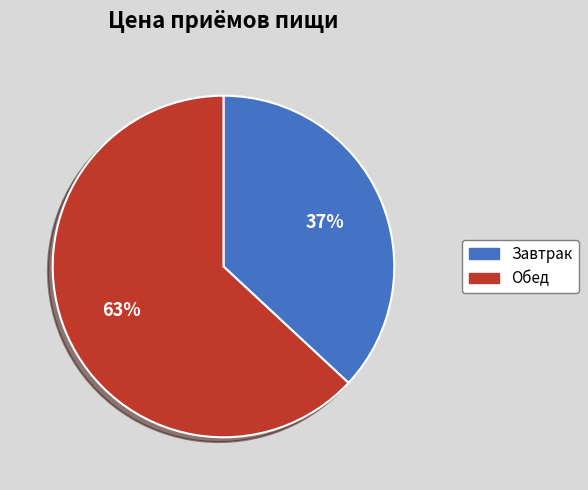

Is there a majority slice in this chart?

Yes